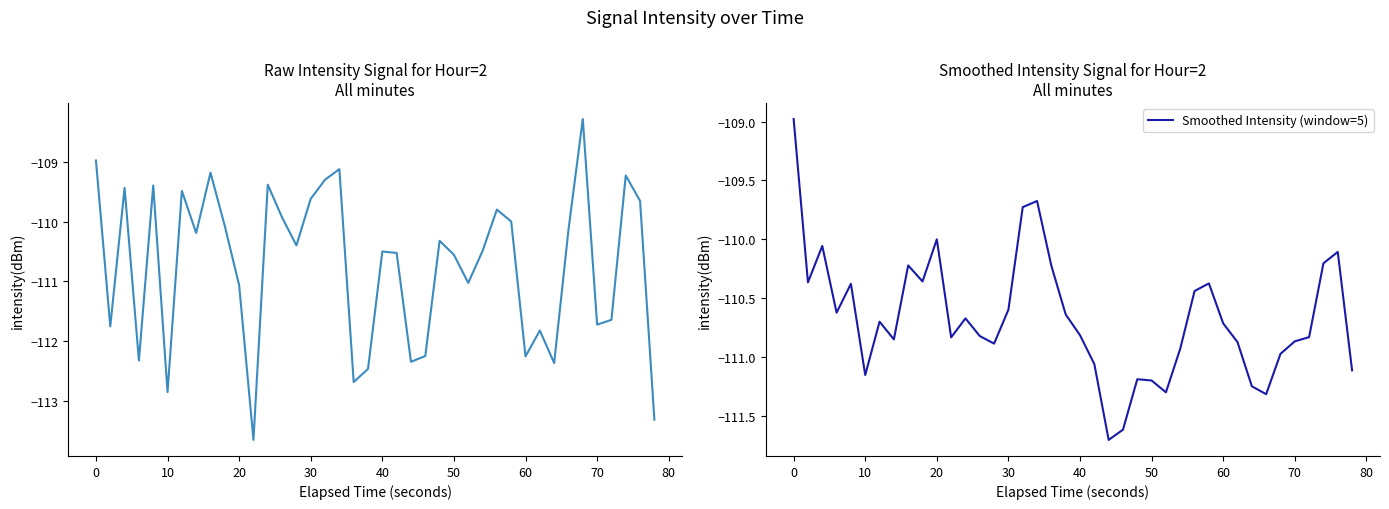

Is it true that Smoothed Intensity (window=5) equals -110.6 at 30?

True